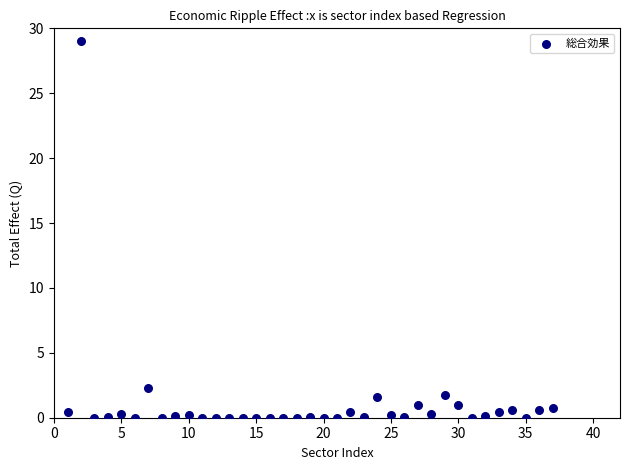

What is the range of X values (max minus min)?

36.0